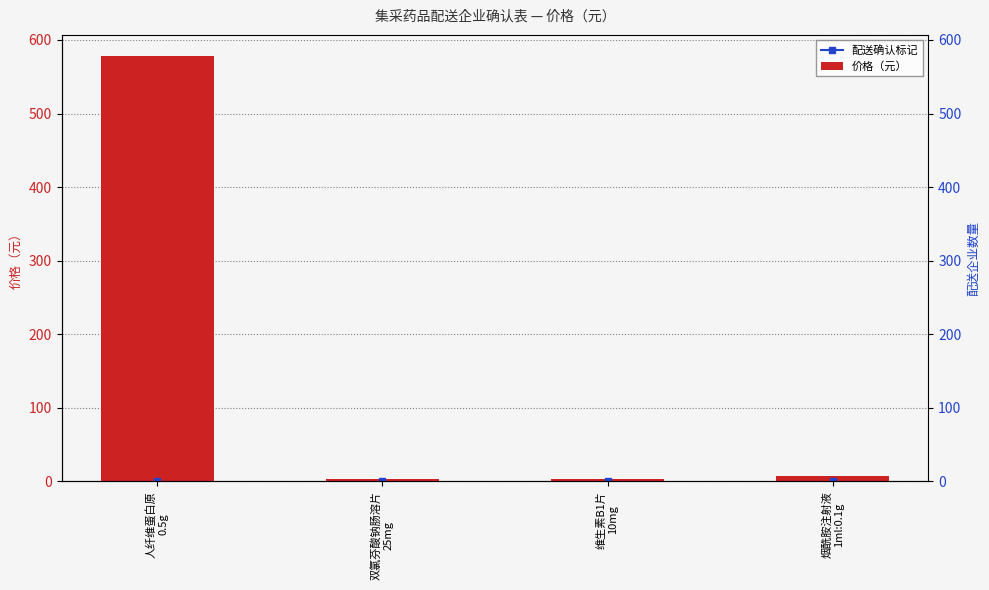

The value at 人纤维蛋白原
0.5g is 578.0. True or false?

True